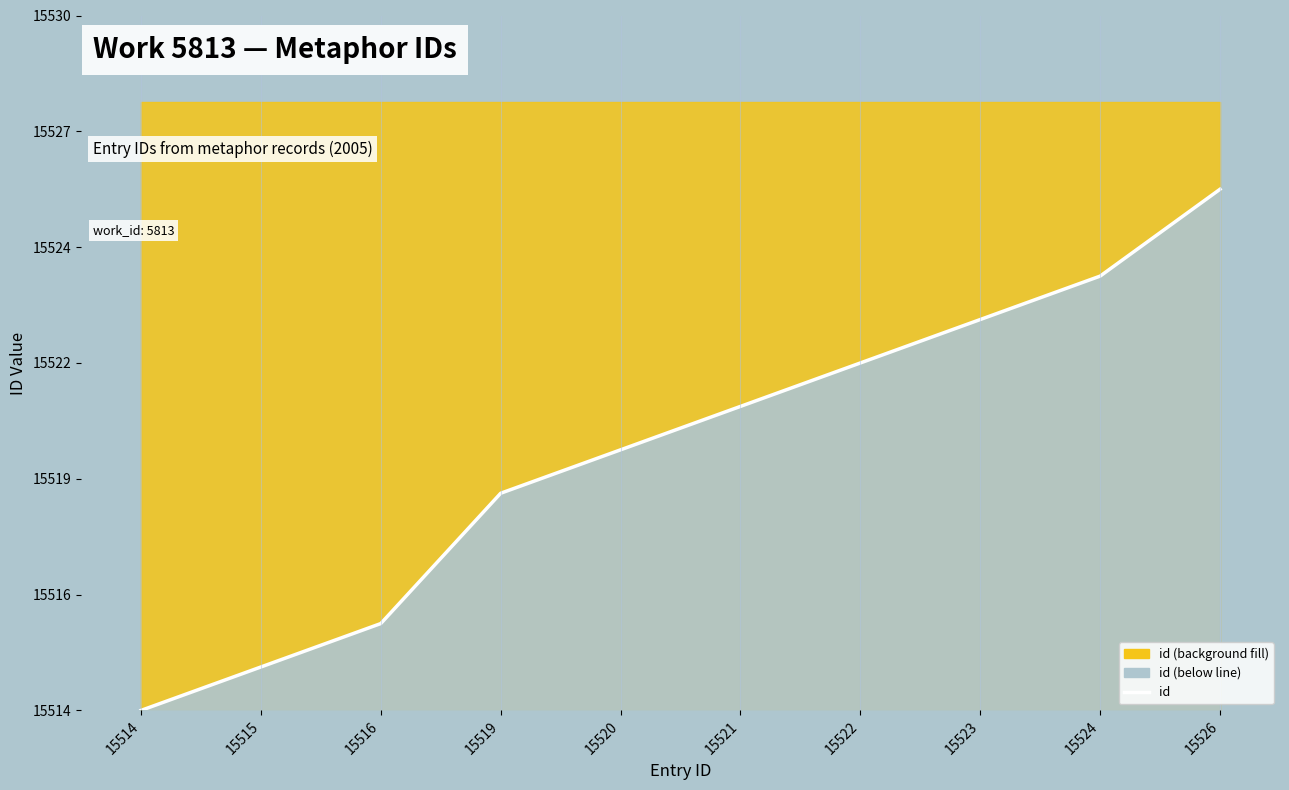

What is the difference between the maximum and minimum values?

12